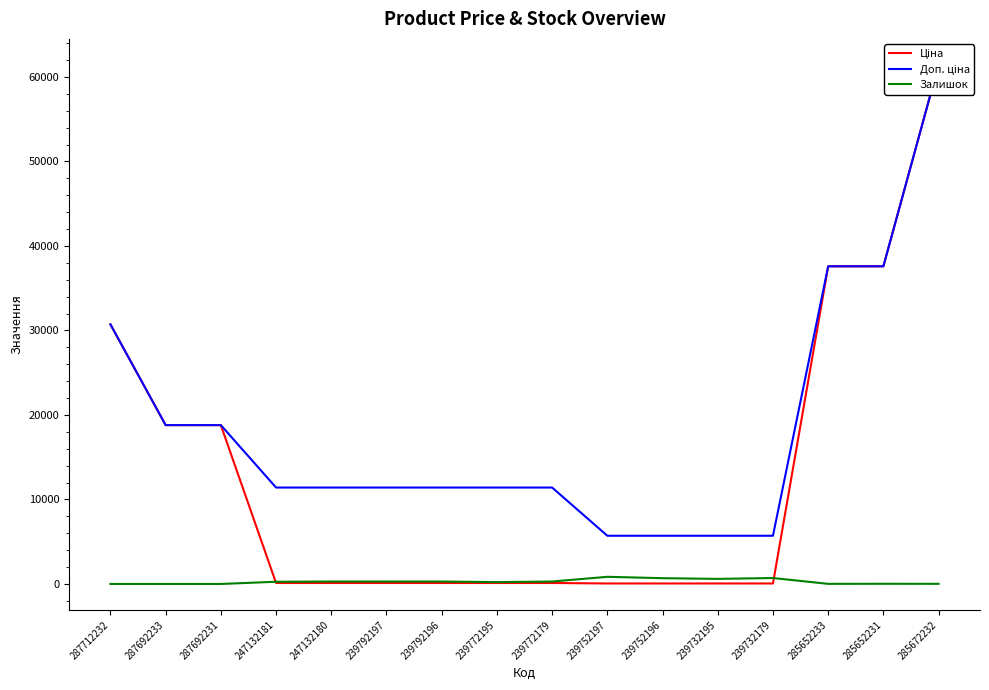

What are all the series names shown in the legend?

Ціна, Доп. ціна, Залишок